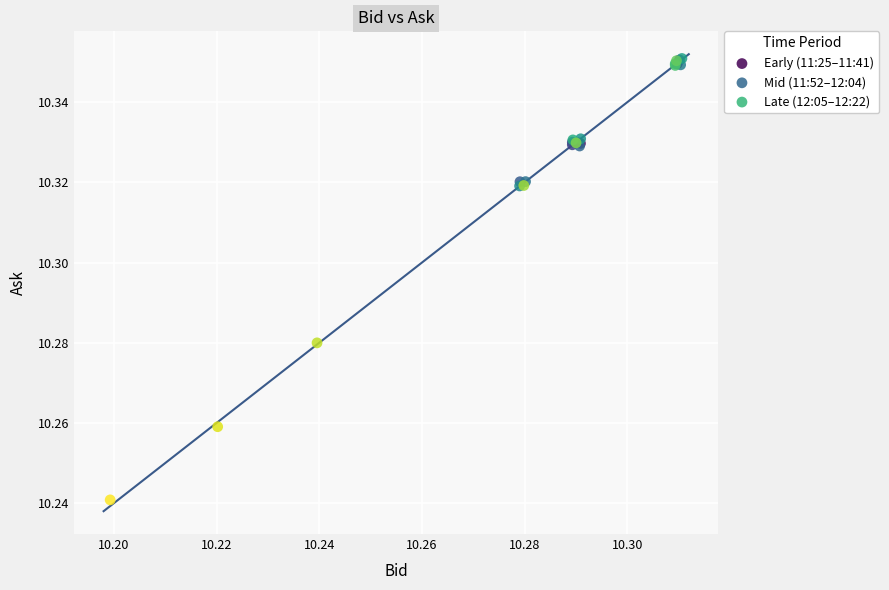

Which series reaches the minimum Y coordinate?

Late (12:05–12:22)